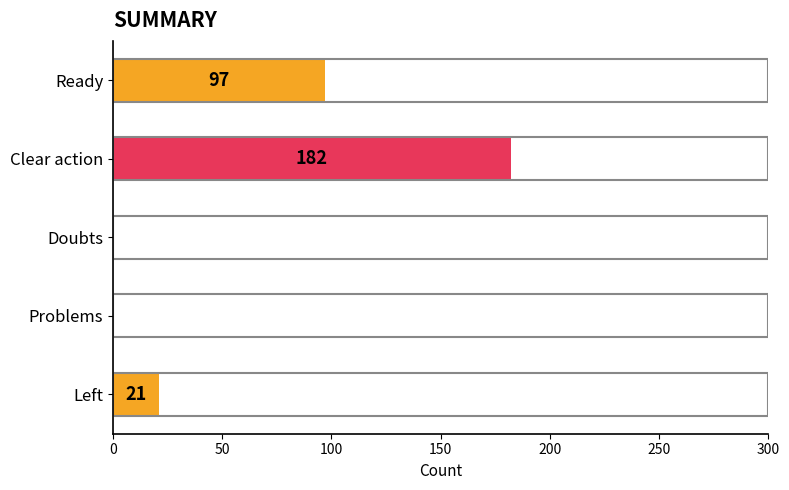

What is the sum of the values at Problems and Clear action?

182